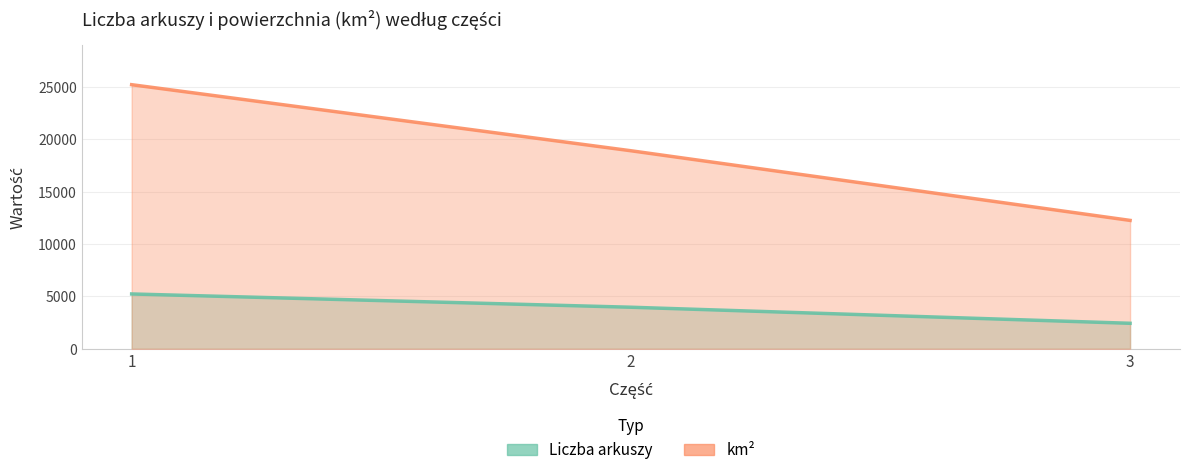

What is the sum of the km2 (linia) values at 3 and 1?

37488